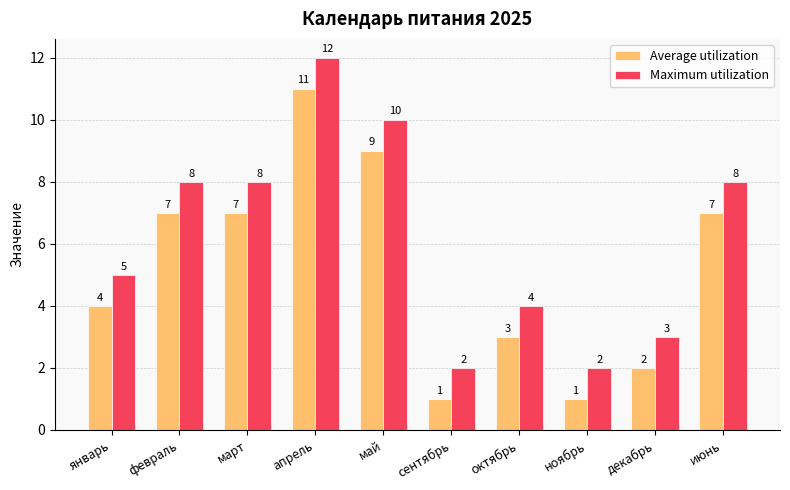

Count the number of categories in the chart.

10